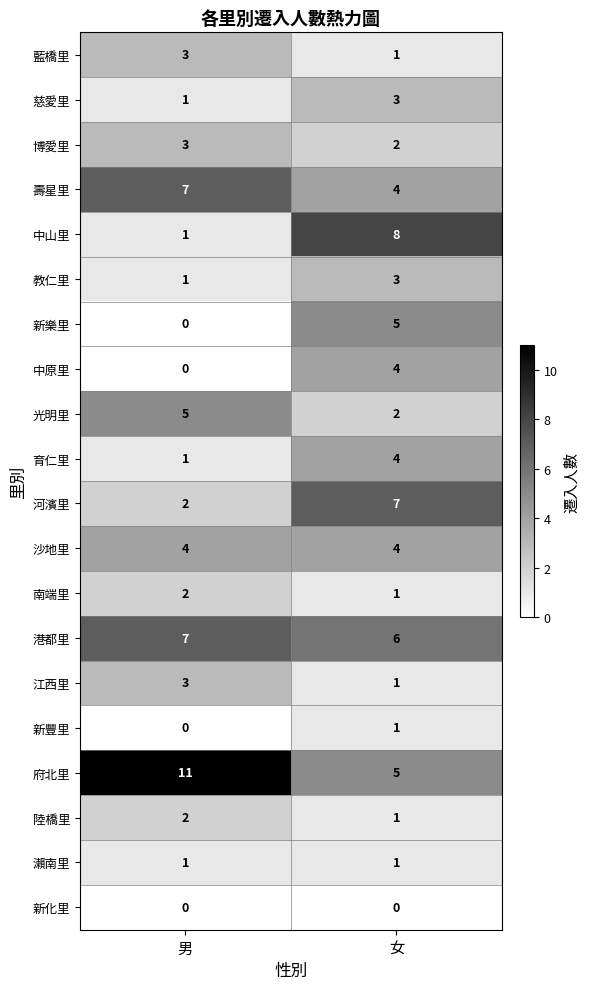

Which series has the largest total across all categories?

府北里